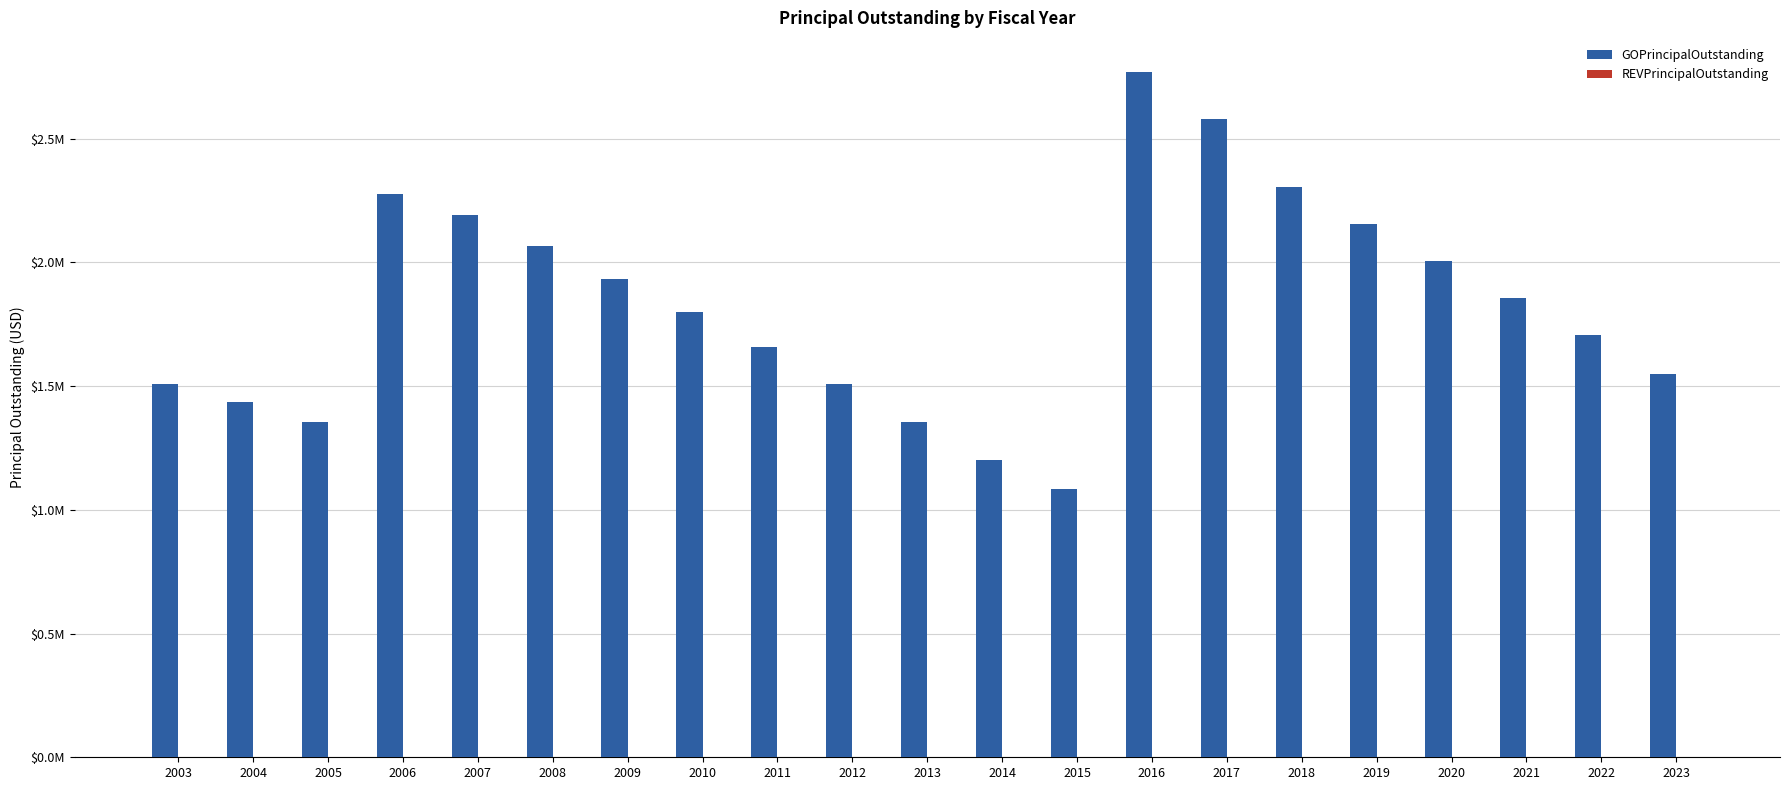

Are the bars horizontal?

No